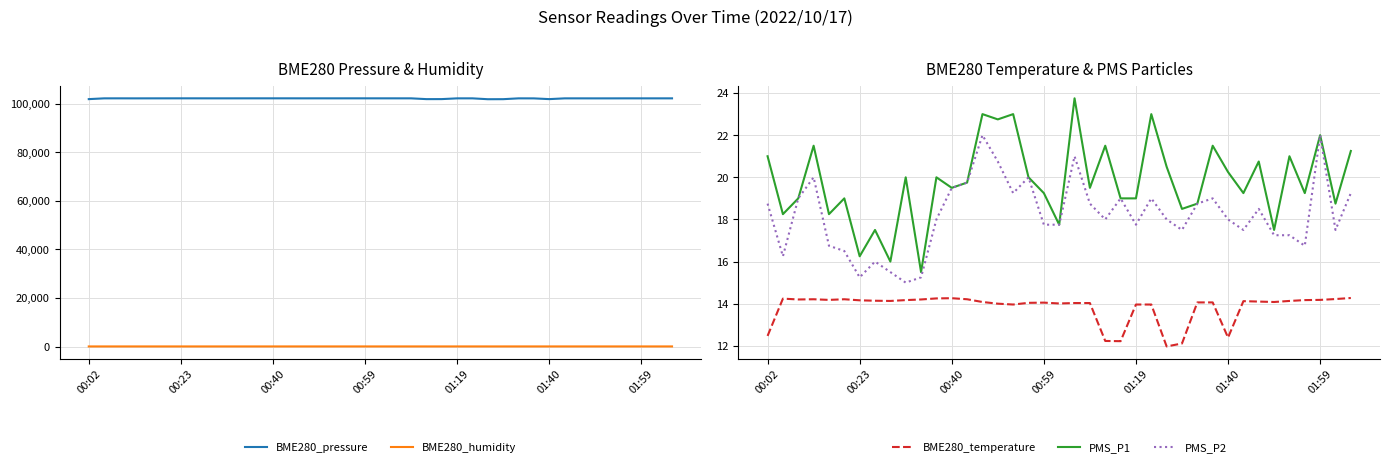

Does the chart display data point markers on the line(s)?

No